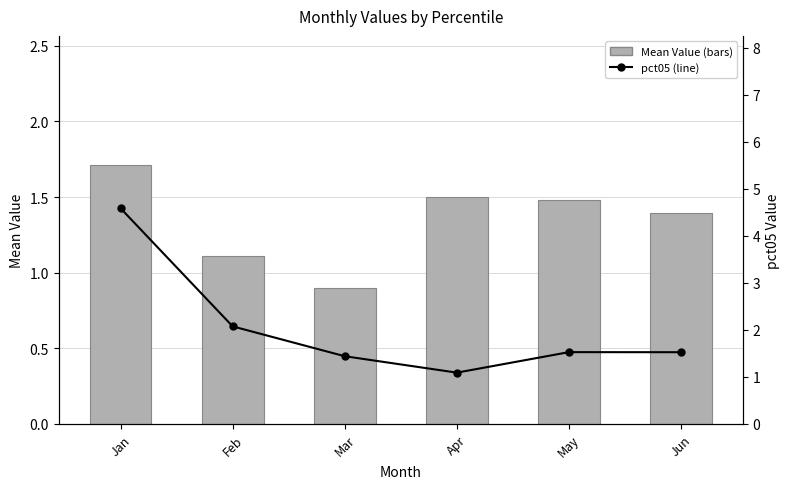

Which has a higher value, May or Jun?

May